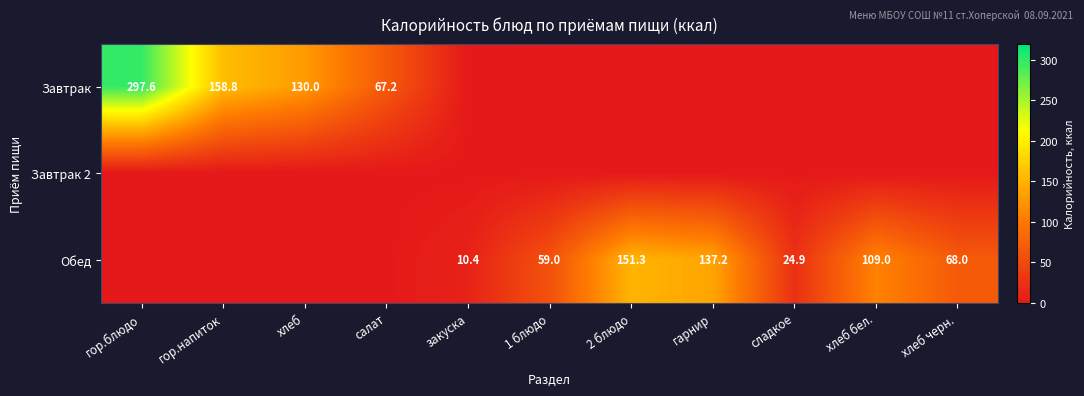

Is it true that Завтрак equals 67.2 at салат?

True